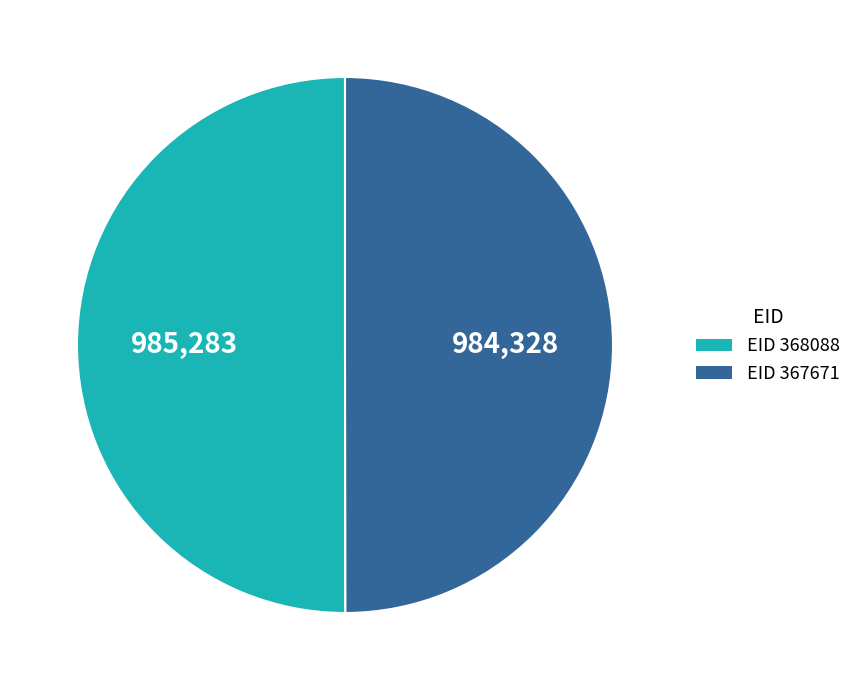

Combined, do EID 368088 and EID 367671 account for over 50%?

Yes